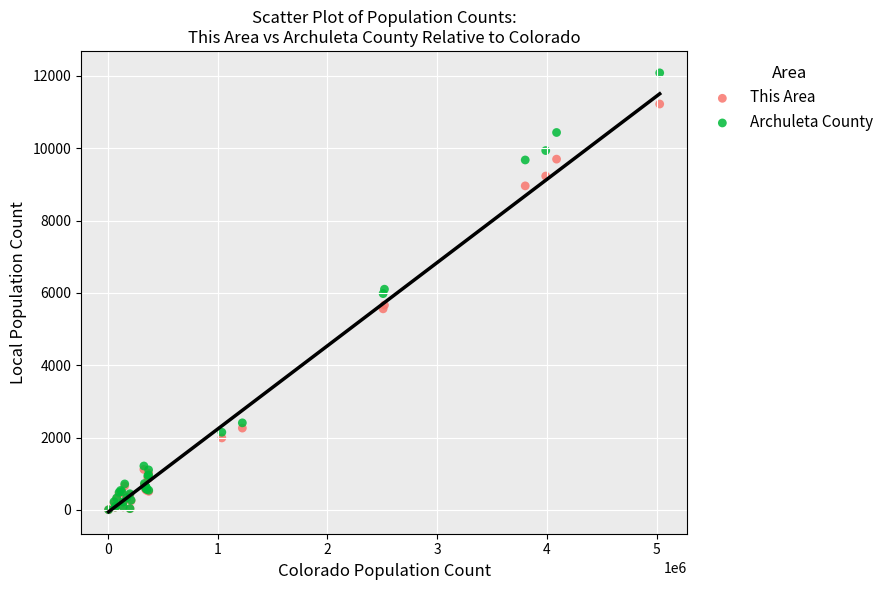

What are all the series names shown in the legend?

This Area, Archuleta County